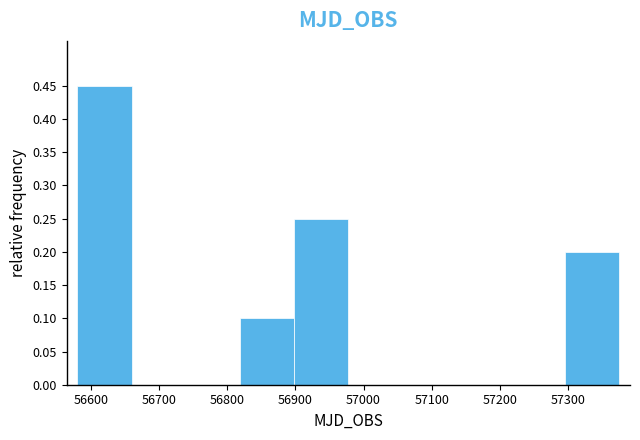

What is the height of the bar covering 56900 to 56980 on the x-axis? Neither the bar edges nor the heights are printed on the chart, so give them approximately, as read against the axes.

0.25